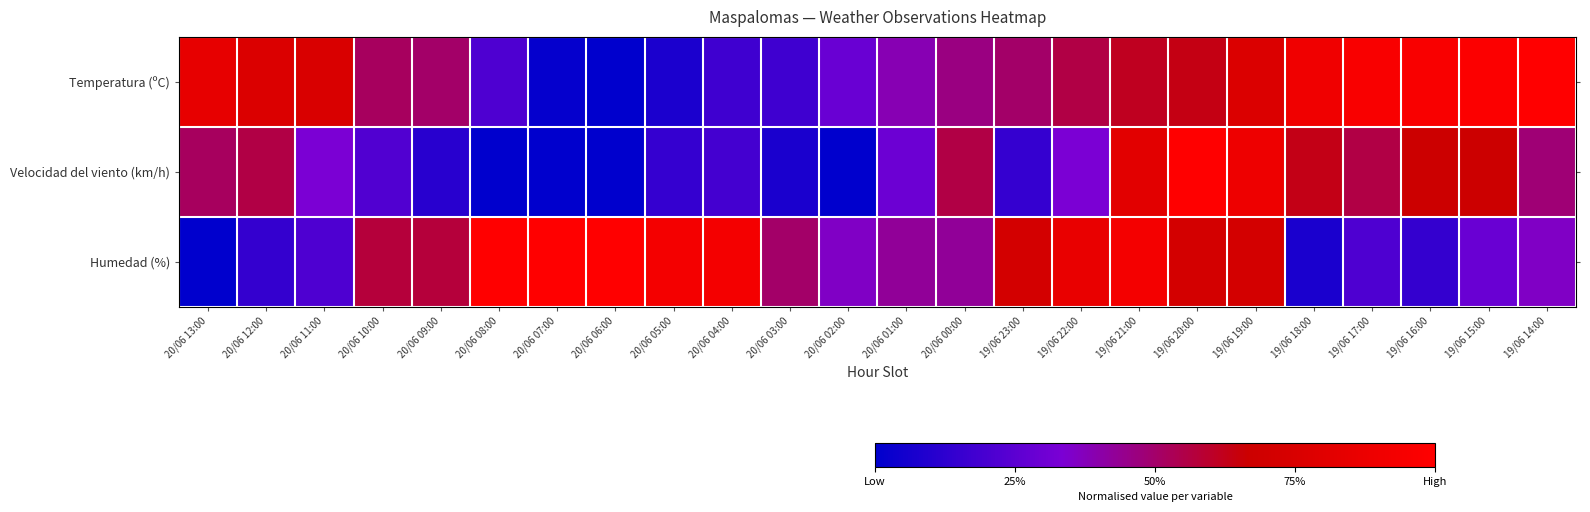

What is the total value across all series at 20/06 12:00?

1.5